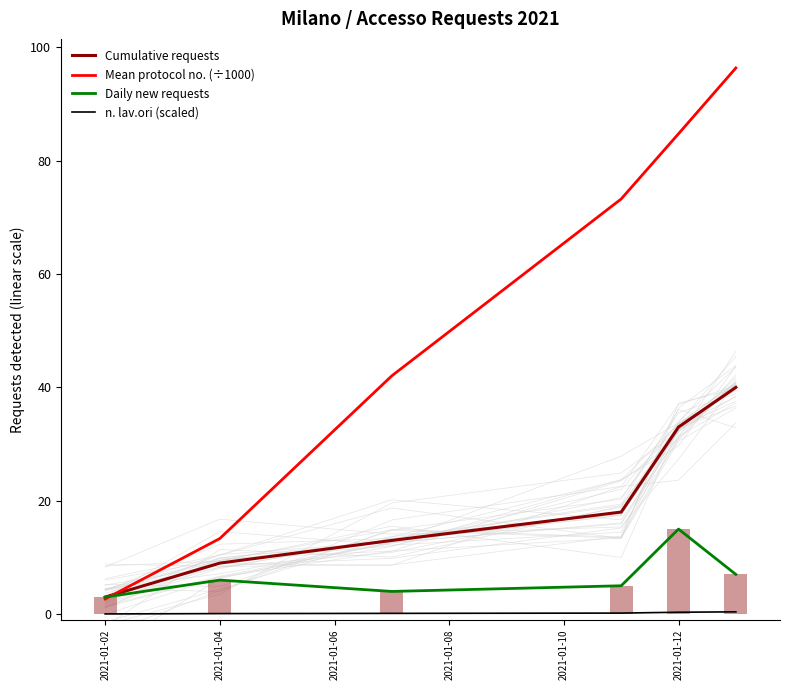

The value of Cumulative requests at 2021-01-12 is 71.7. True or false?

False